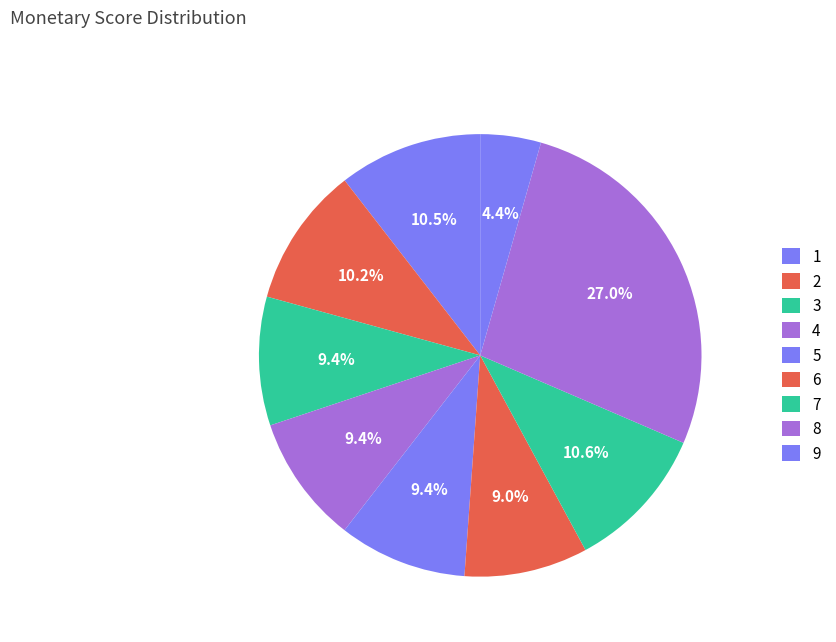

Rank the categories by value from lowest to highest.

9, 6, 4, 5, 3, 2, 1, 7, 8